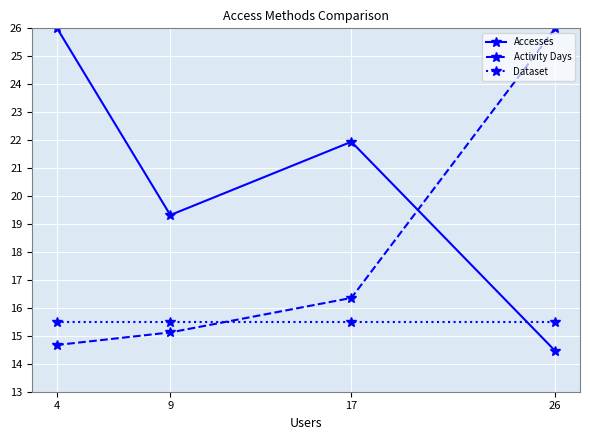

True or false: Dataset and Activity Days cross at least once.

True